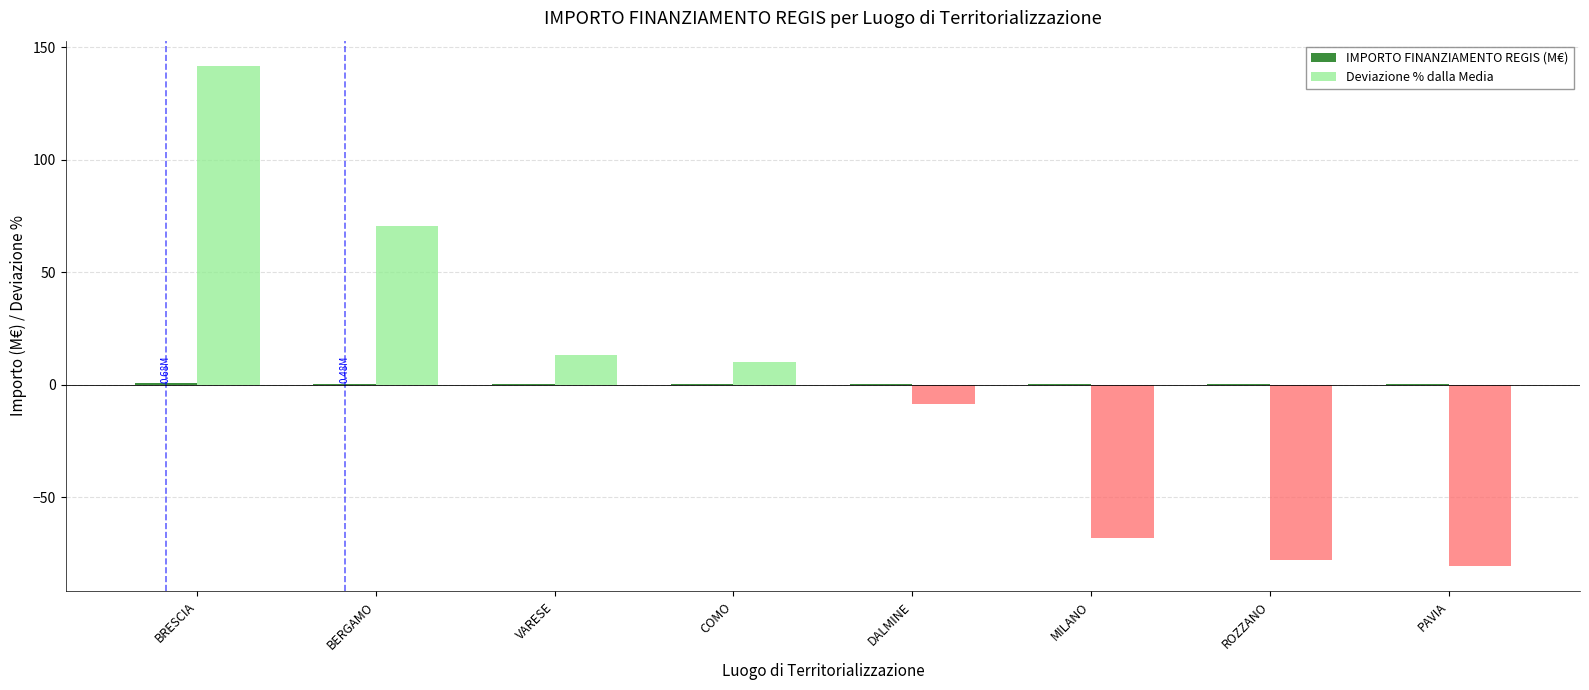

Which series changed the most between DALMINE and ROZZANO?

Deviazione % dalla Media